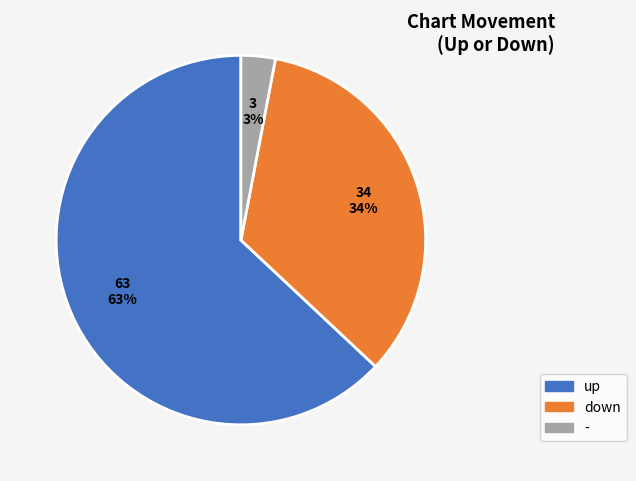

Is it true that - is 3% of the pie?

True